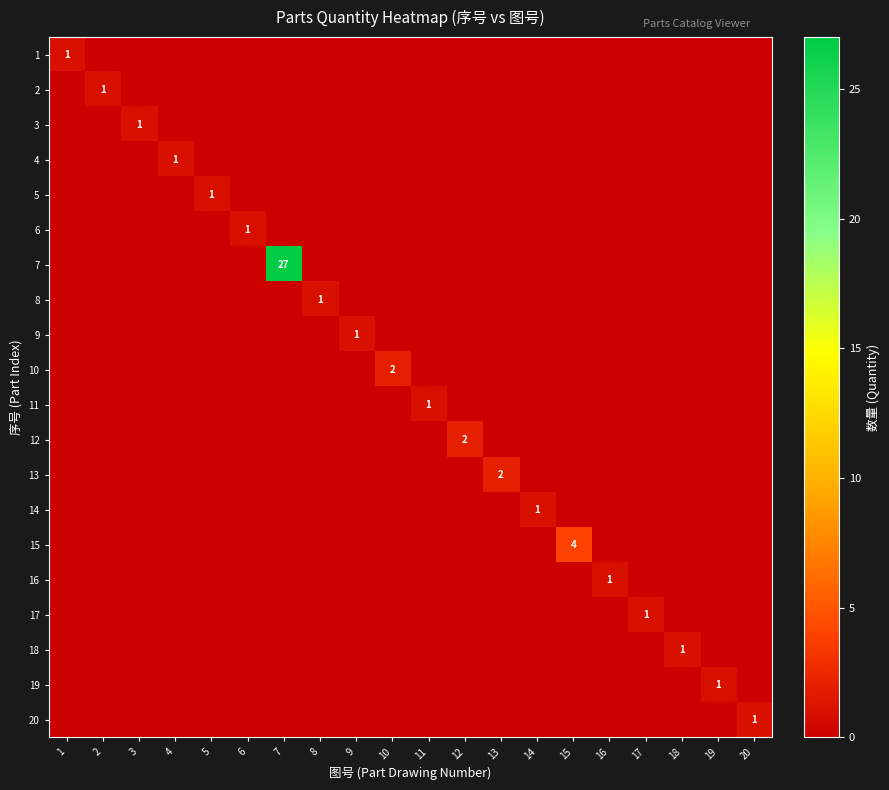

What is the spread (max minus min) of values at 18?

1